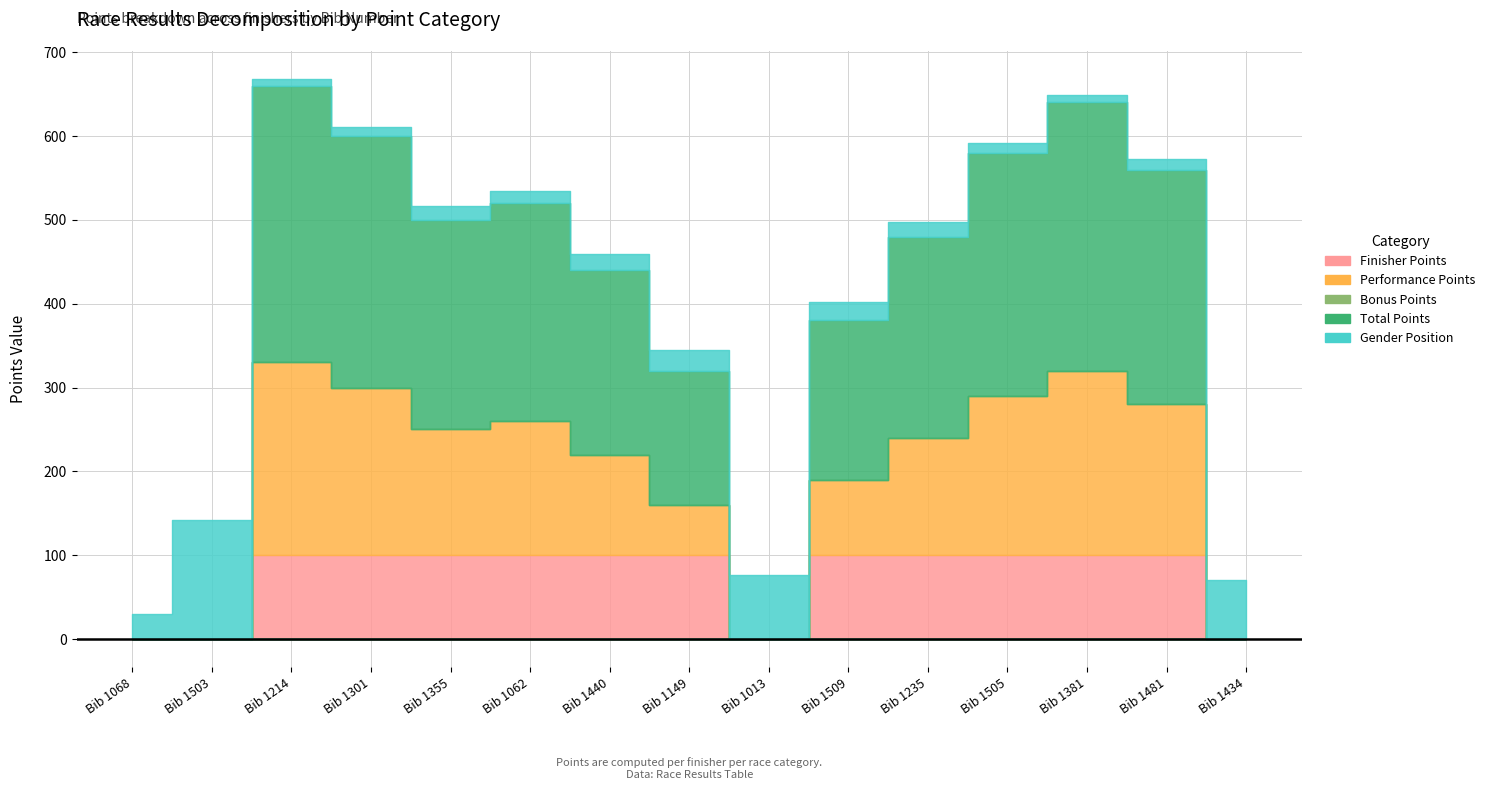

True or false: Overall Position and Gender Position intersect in this chart.

False